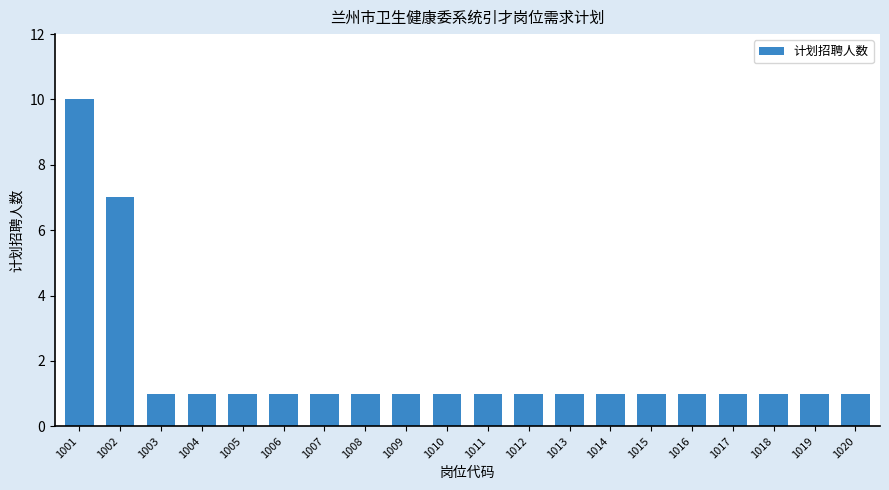

Which has a higher value, 1003 or 1001?

1001